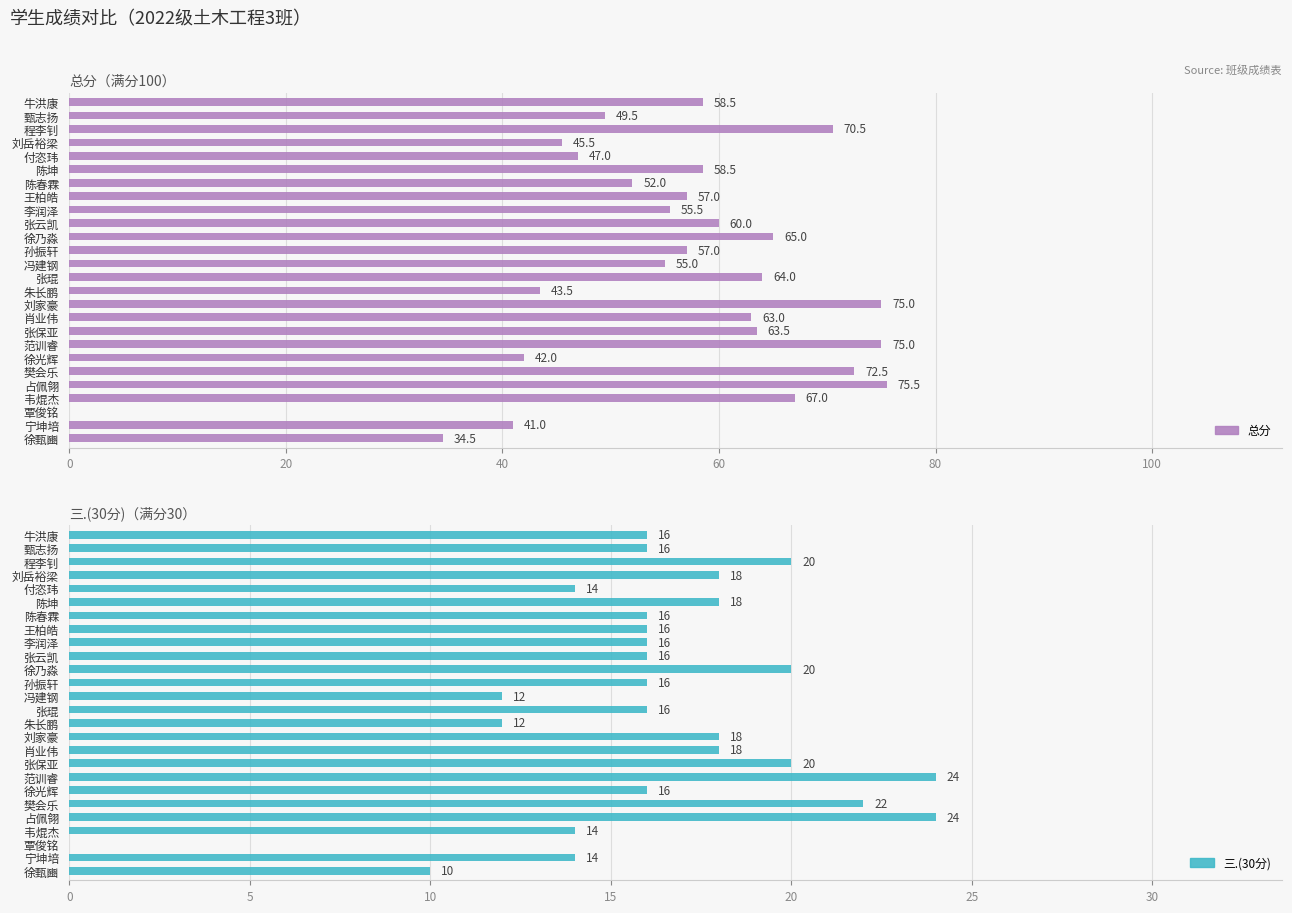

What is the value of the 总分 bar at the 23rd from the left?

67.0